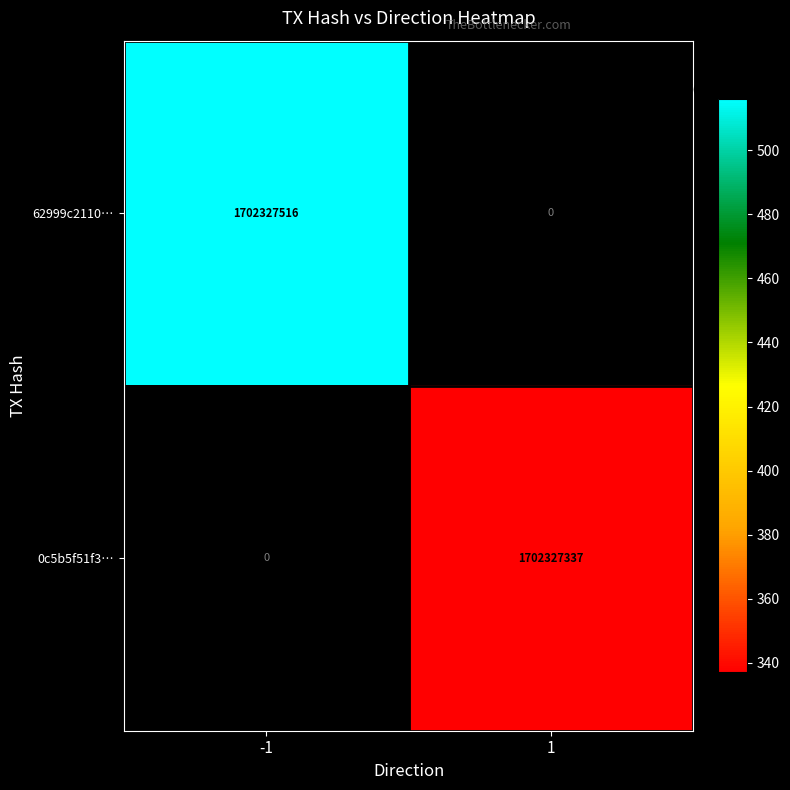

Reading left to right, list all the values displayed in this chart.

62999c21105b66bbe06f54fc2058d01d9805ea0: -1=1702327516	1=0
0c5b5f51f3b005ea836c340a9b569e0d46778ee: -1=0	1=1702327337